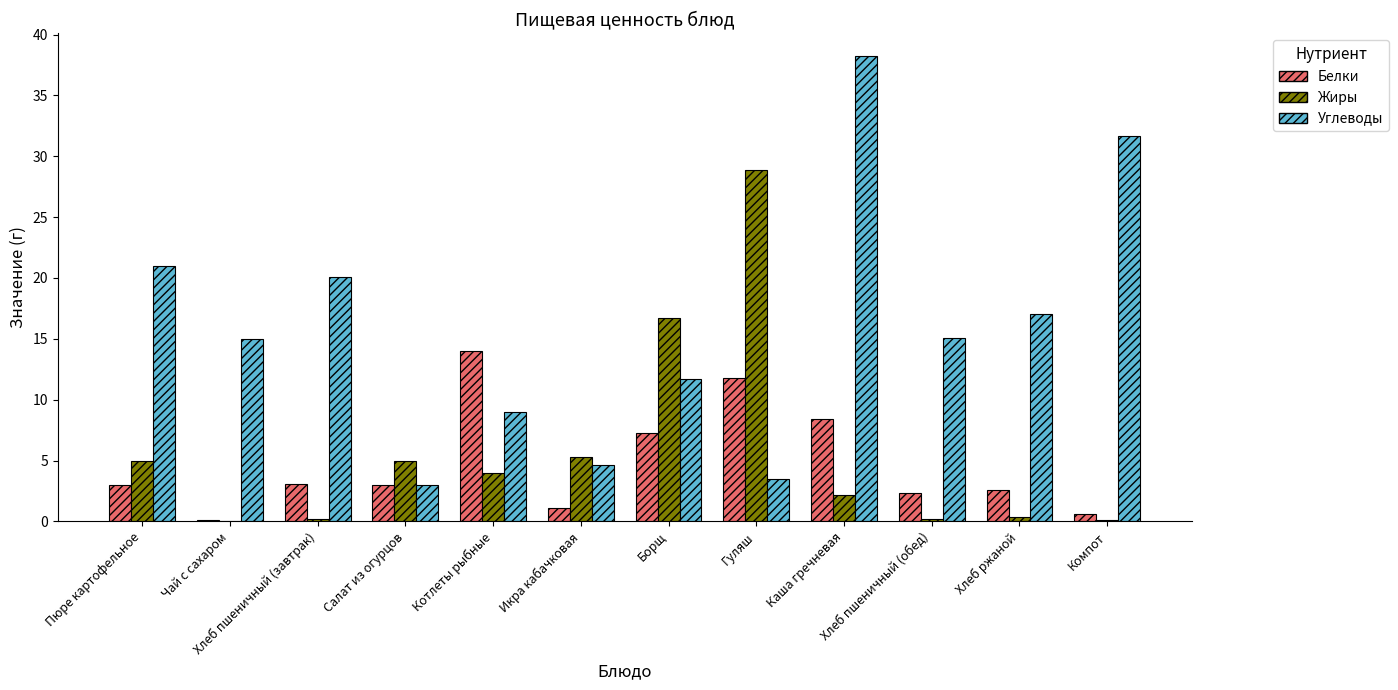

Is the value of Углеводы at Каша гречневая greater than the value of Белки at Котлеты рыбные?

Yes